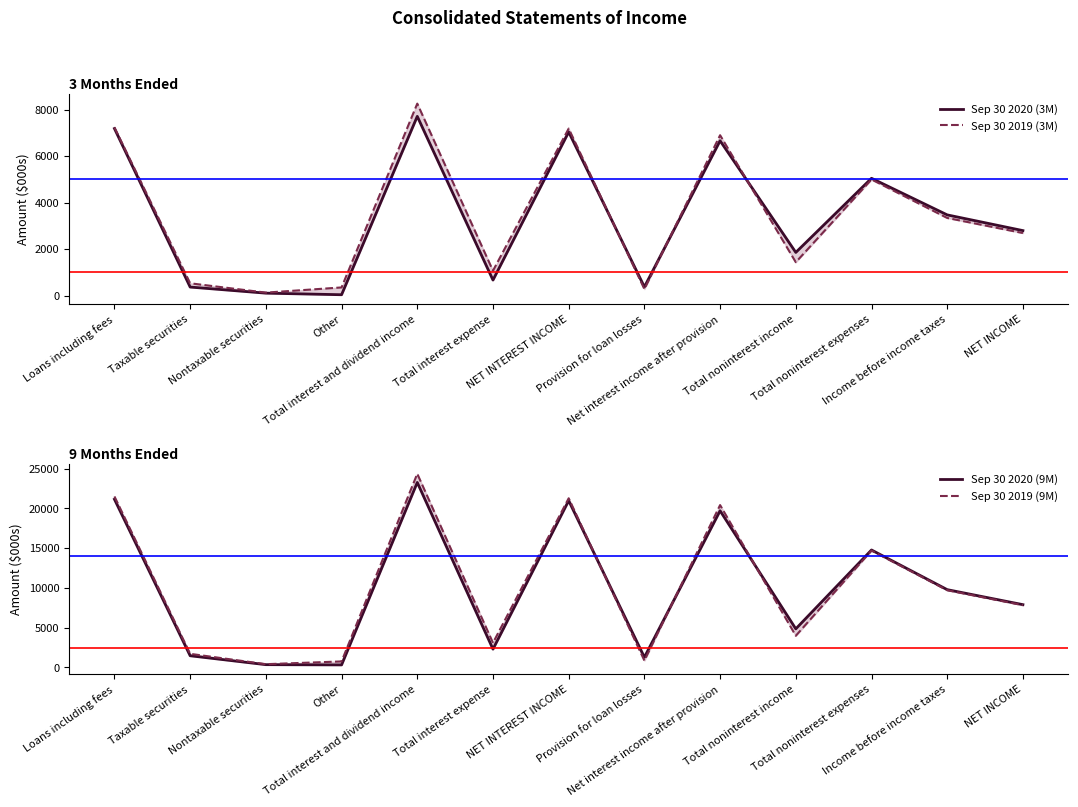

At which category does Sep 30 2019 (3M) reach its first local peak?

Total interest and dividend income